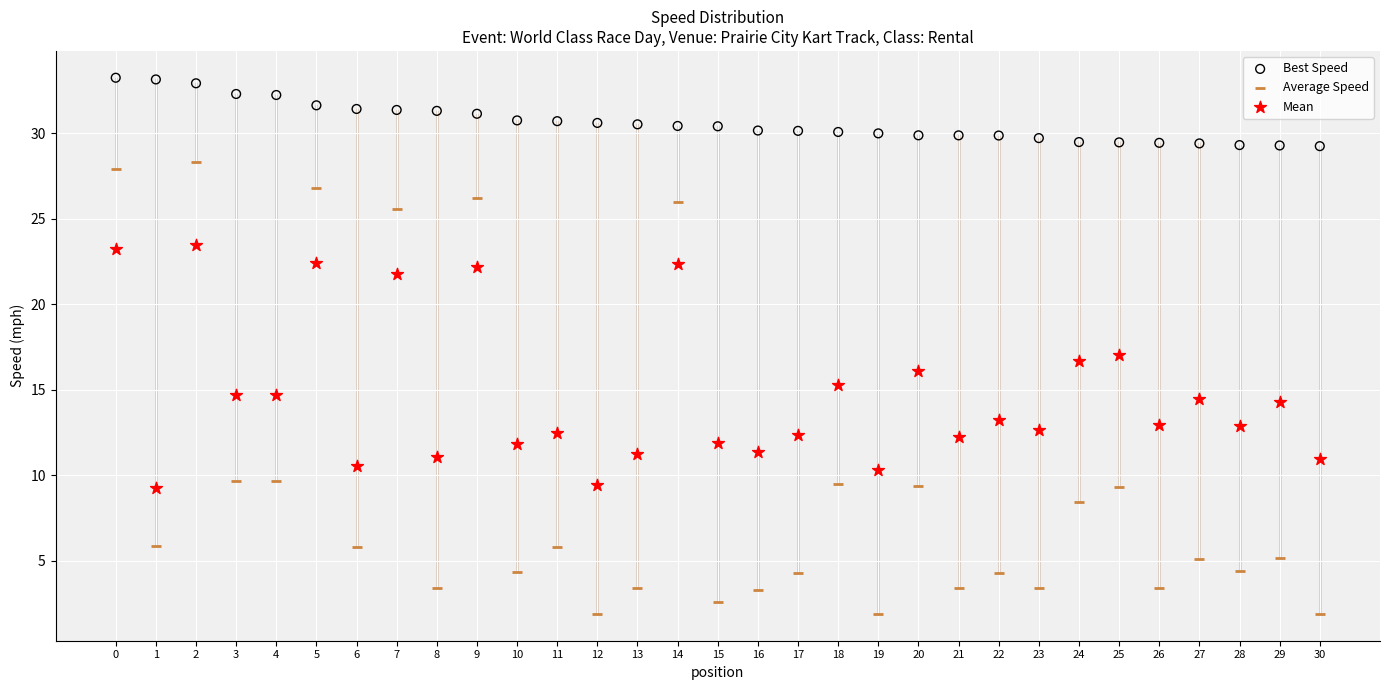

Which series reaches the maximum Y coordinate?

Best Speed